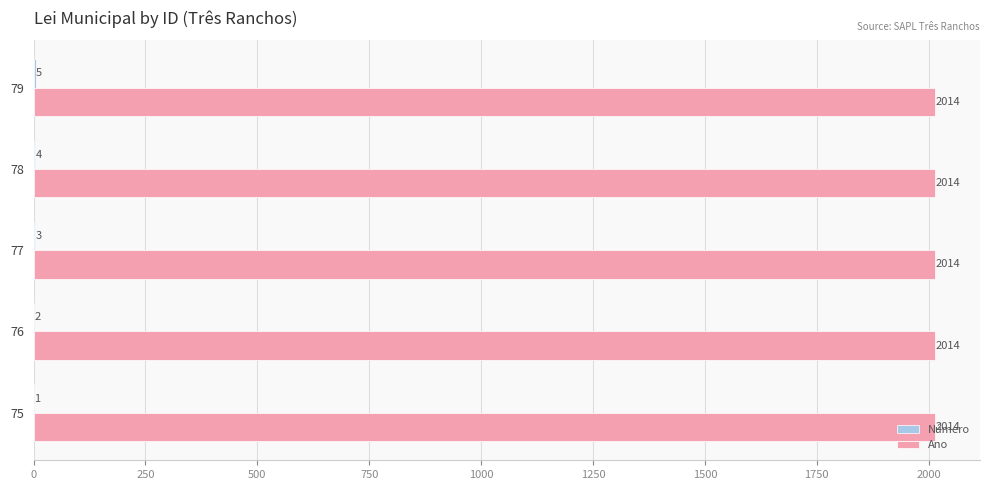

What is the sum of the Ano values at 78 and 75?

4028